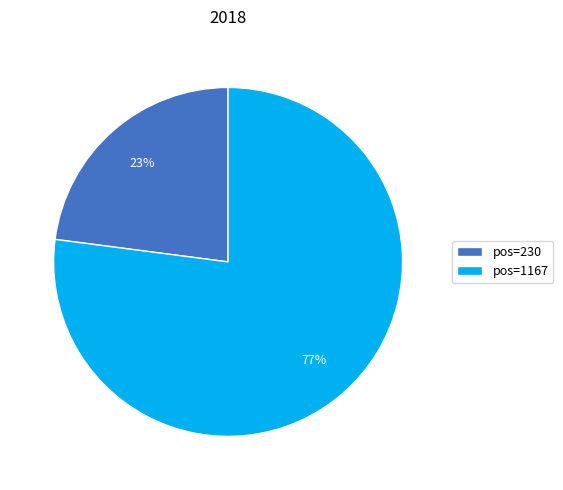

Is it true that pos=230 is 23% of the pie?

True